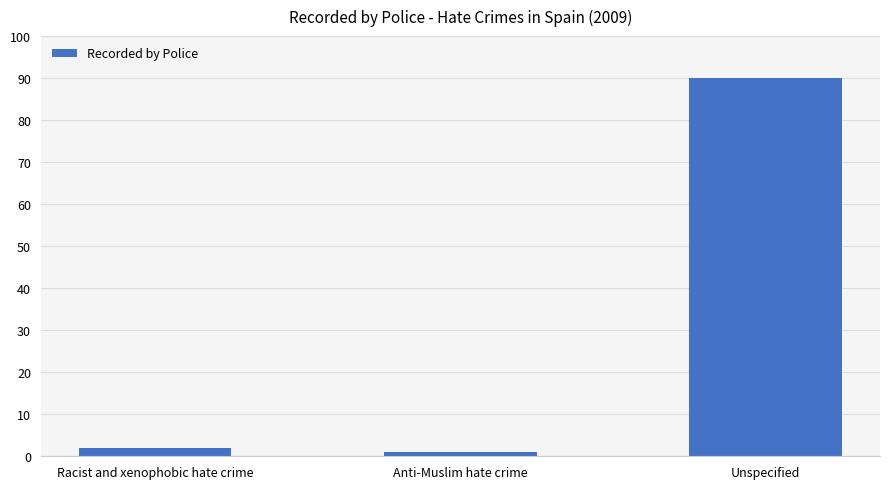

The value at Unspecified is 133. True or false?

False